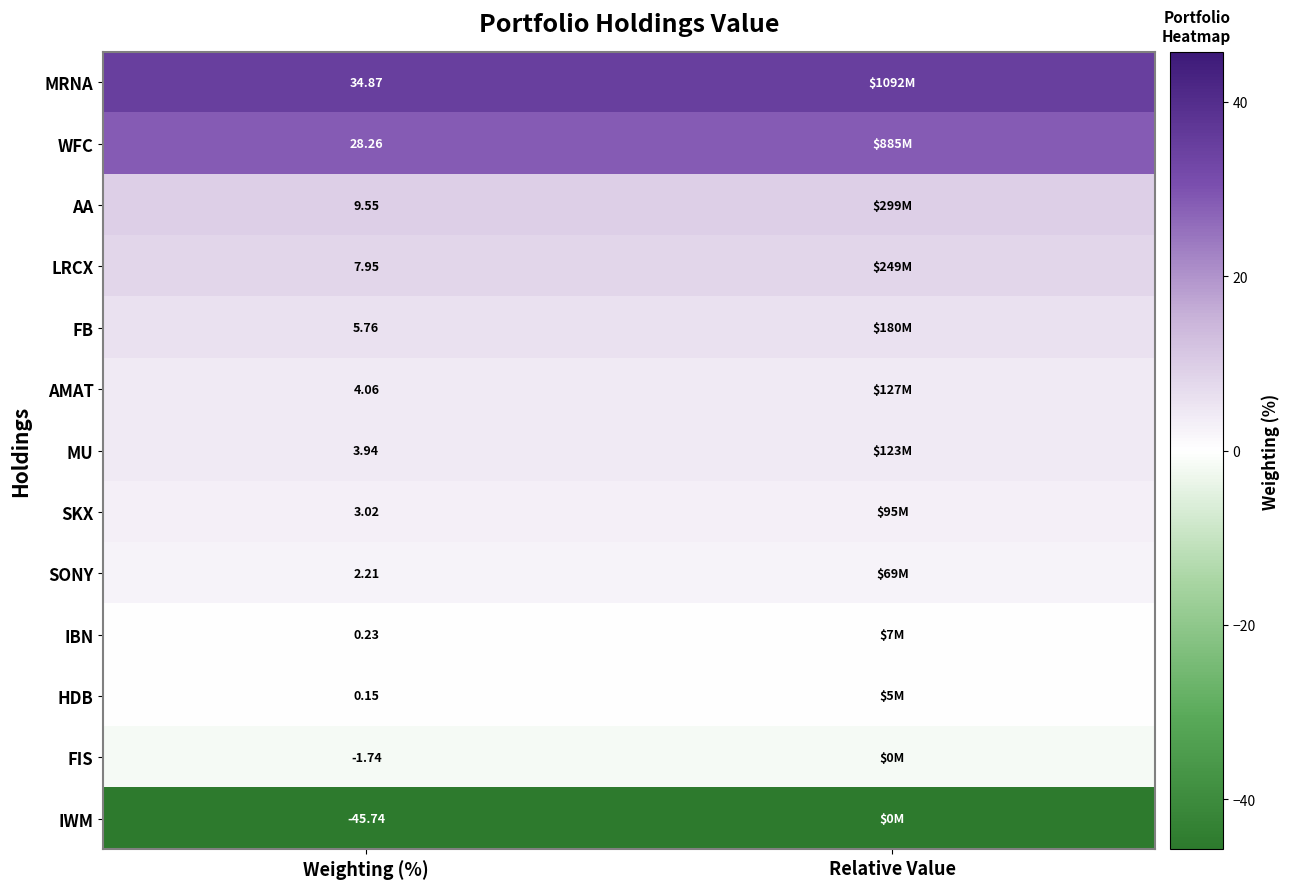

At which category is the sum across all series the highest?

Weighting (%)